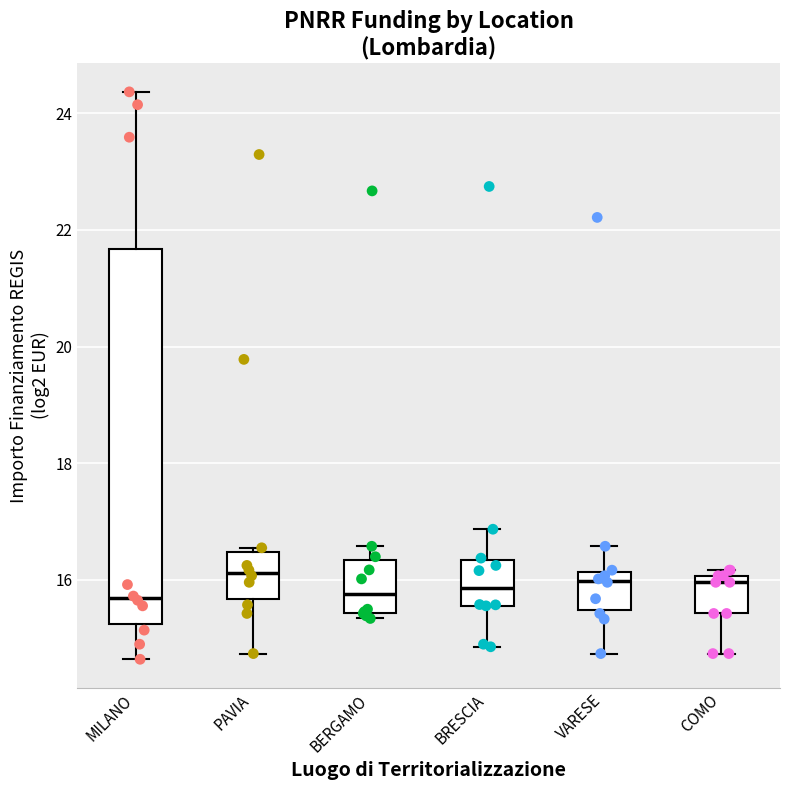

Where is the lower edge of the box for PAVIA on the y-axis? The values are not printed on the chart, so give them approximately, as read against the axis.

15.6